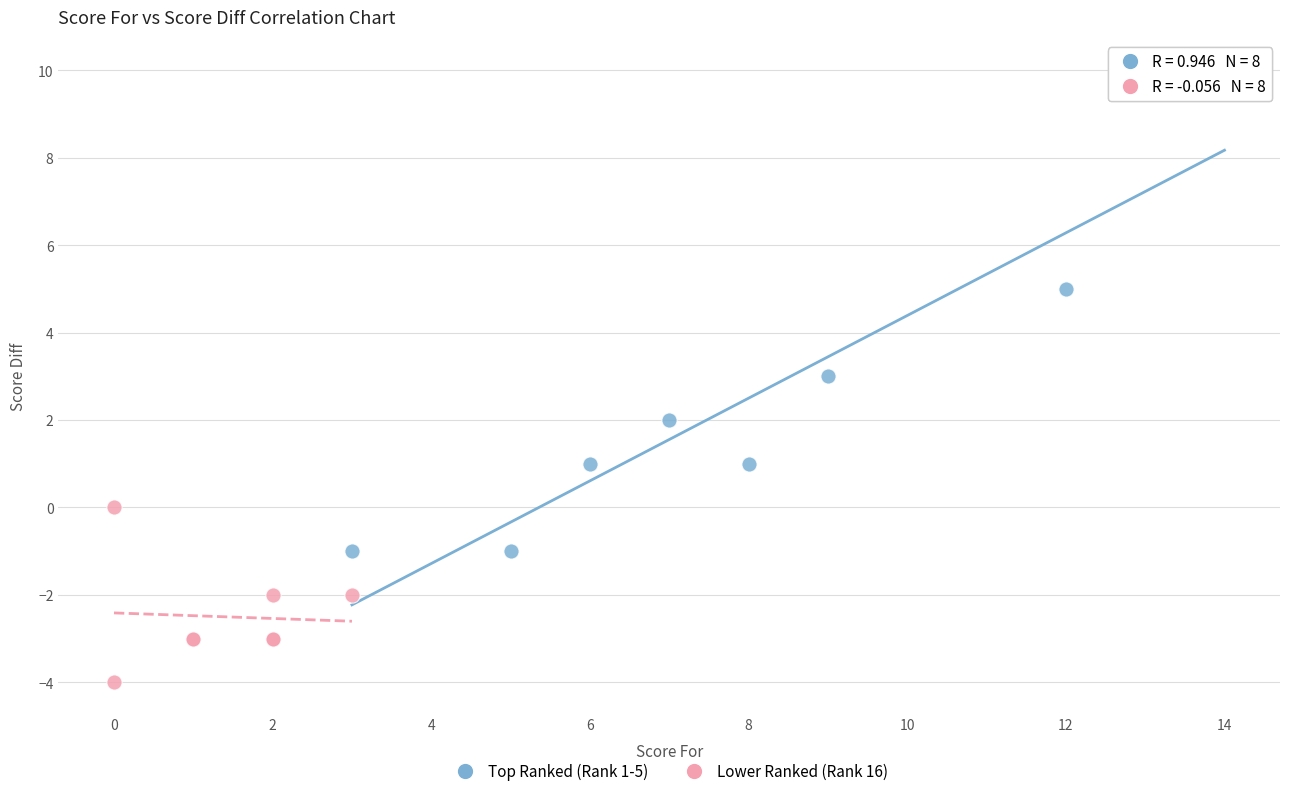

Which series has the largest Y range (max minus min)?

Top Ranked (Rank 1-5)